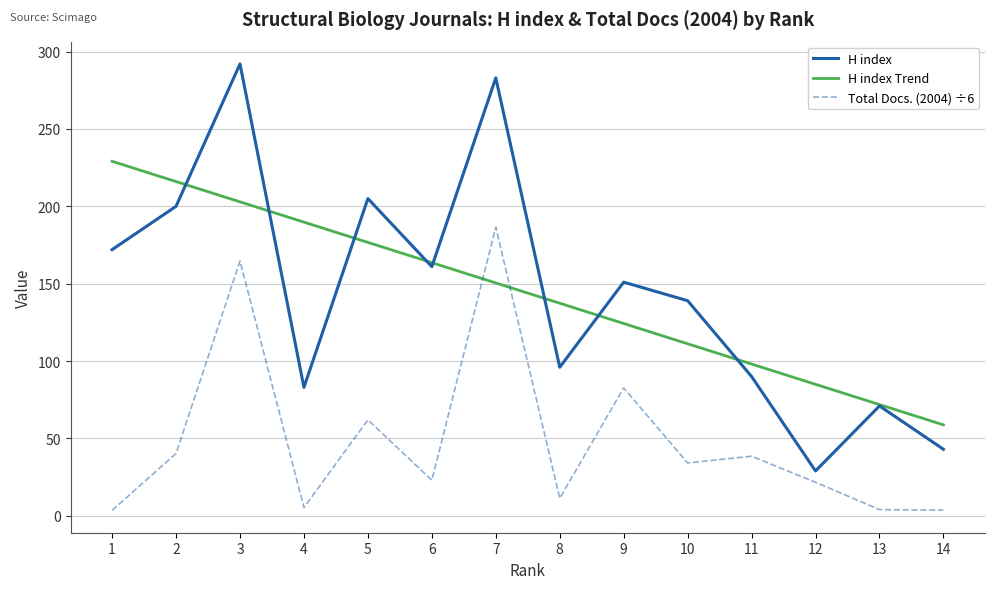

At which label does Total Docs. (2004) reach its minimum?

1